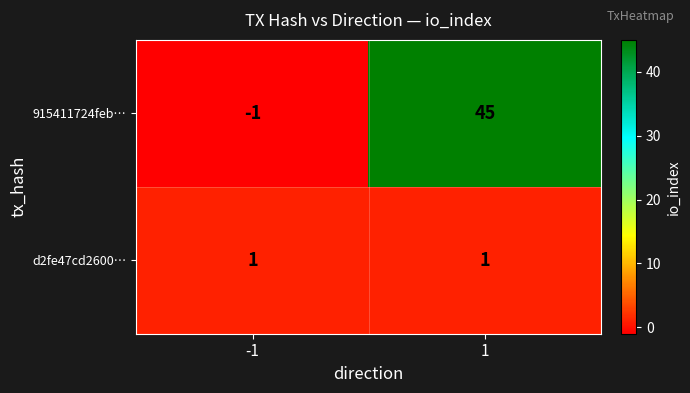

Read the 915411724feb… value at 1.

45